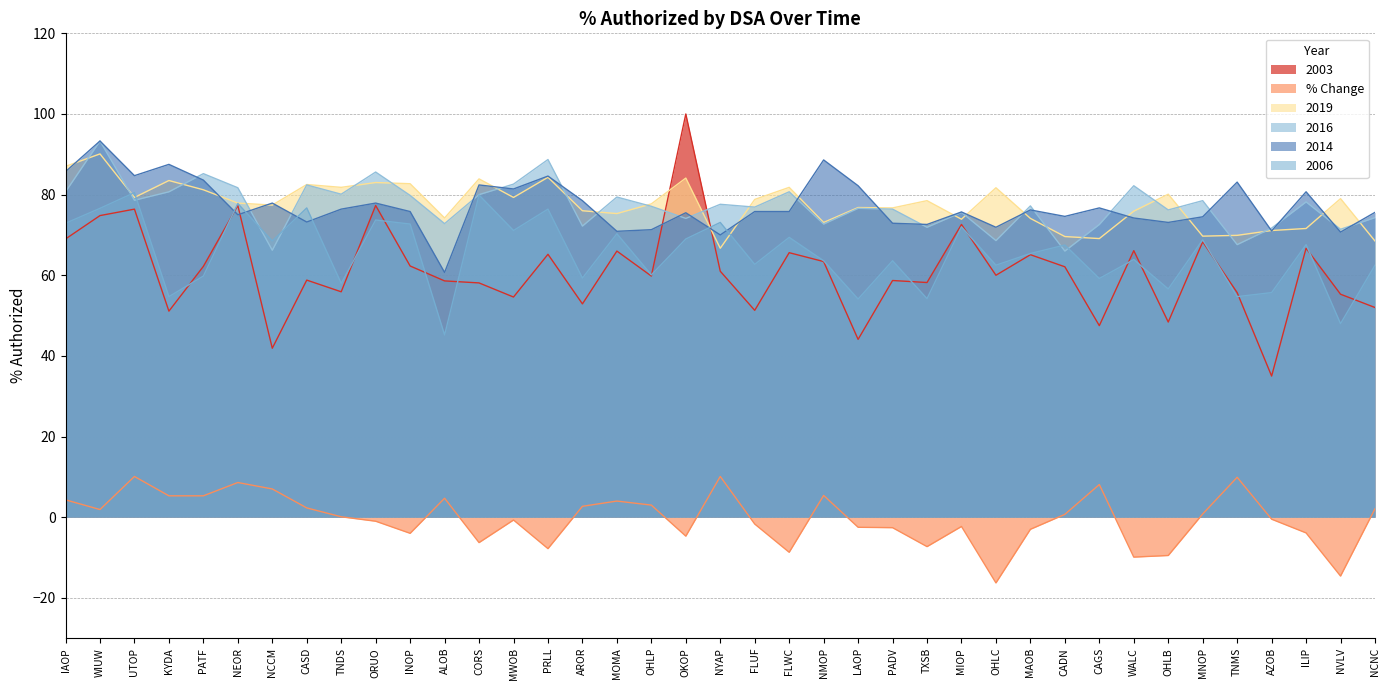

What is the average value of the 2014 series?

77.2